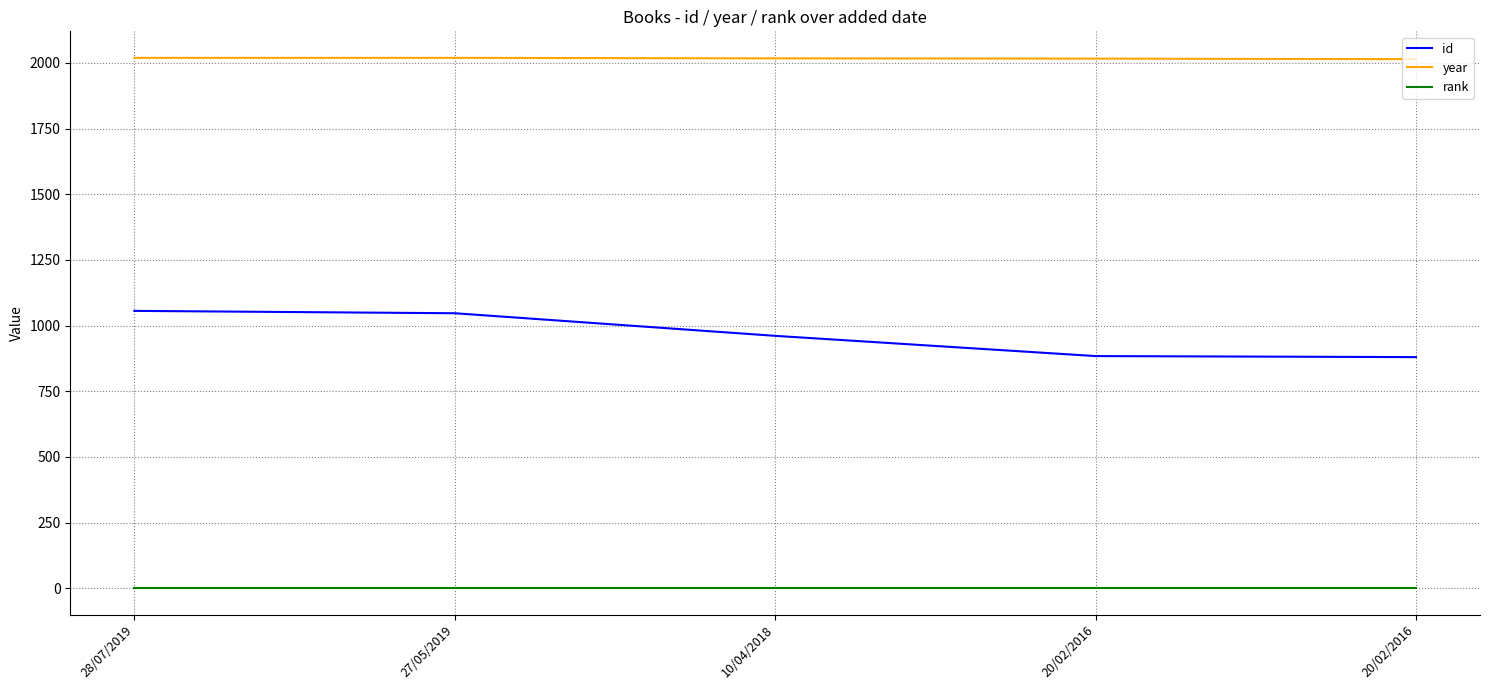

Which series changed the most between 28/07/2019 and 20/02/2016?

id